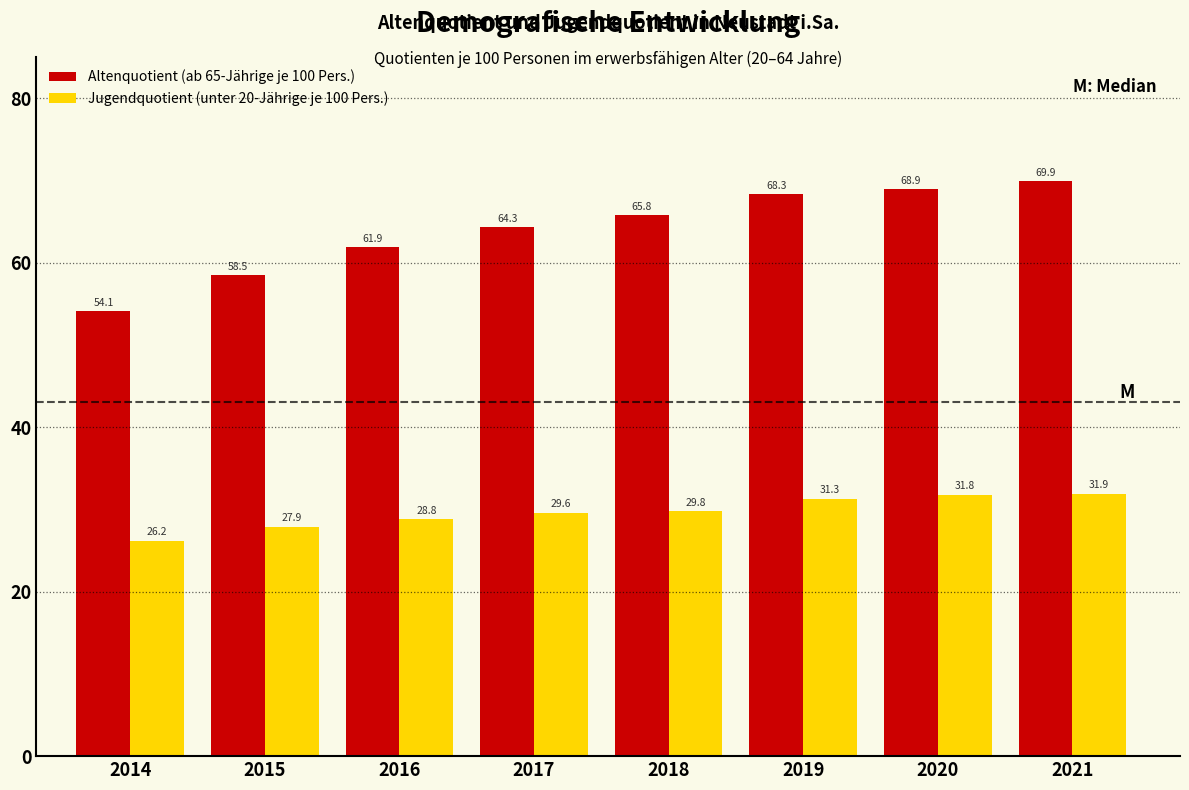

Reading left to right, transcribe all the data shown in this chart.

Altenquotient (ab 65-Jährige je 100 Pers.): 2014=54.1	2015=58.5	2016=61.9	2017=64.3	2018=65.8	2019=68.3	2020=68.9	2021=69.9
Jugendquotient (unter 20-Jährige je 100 Pers.): 2014=26.2	2015=27.9	2016=28.8	2017=29.6	2018=29.8	2019=31.3	2020=31.8	2021=31.9